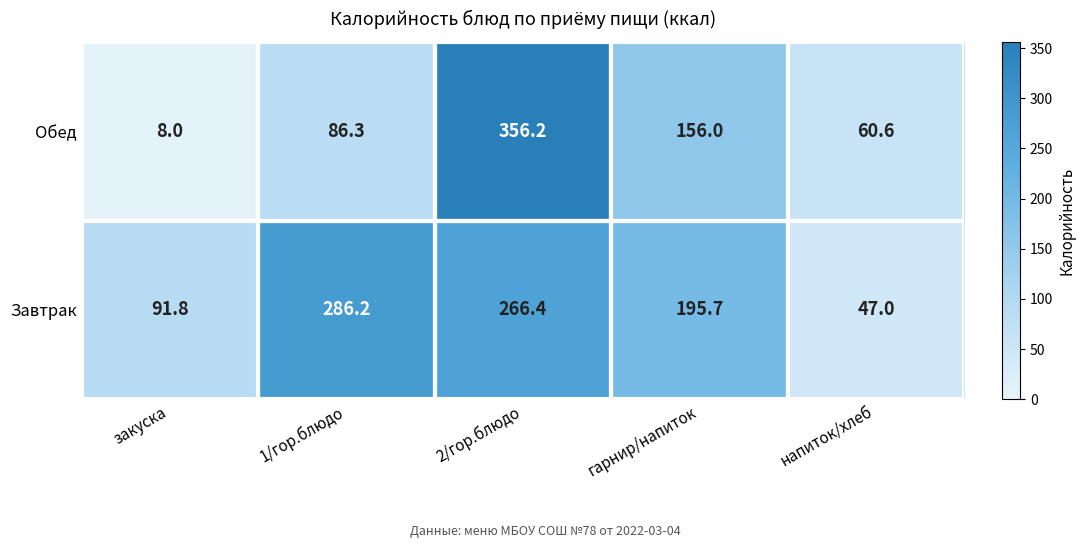

Which series has the largest range (max minus min)?

Обед